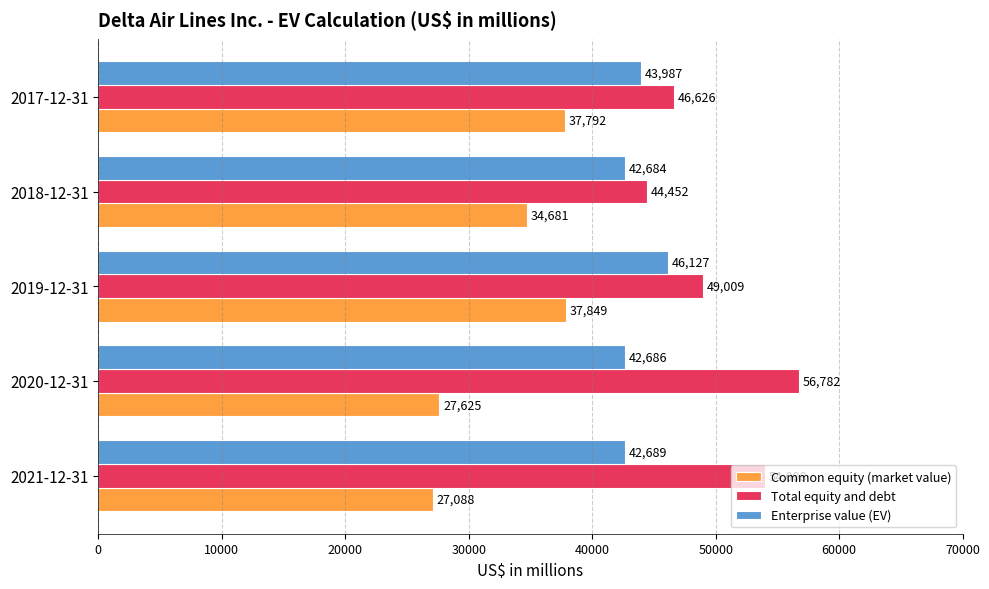

List the series in order of their overall mean, lowest first.

Common equity (market value), Enterprise value (EV), Total equity and debt